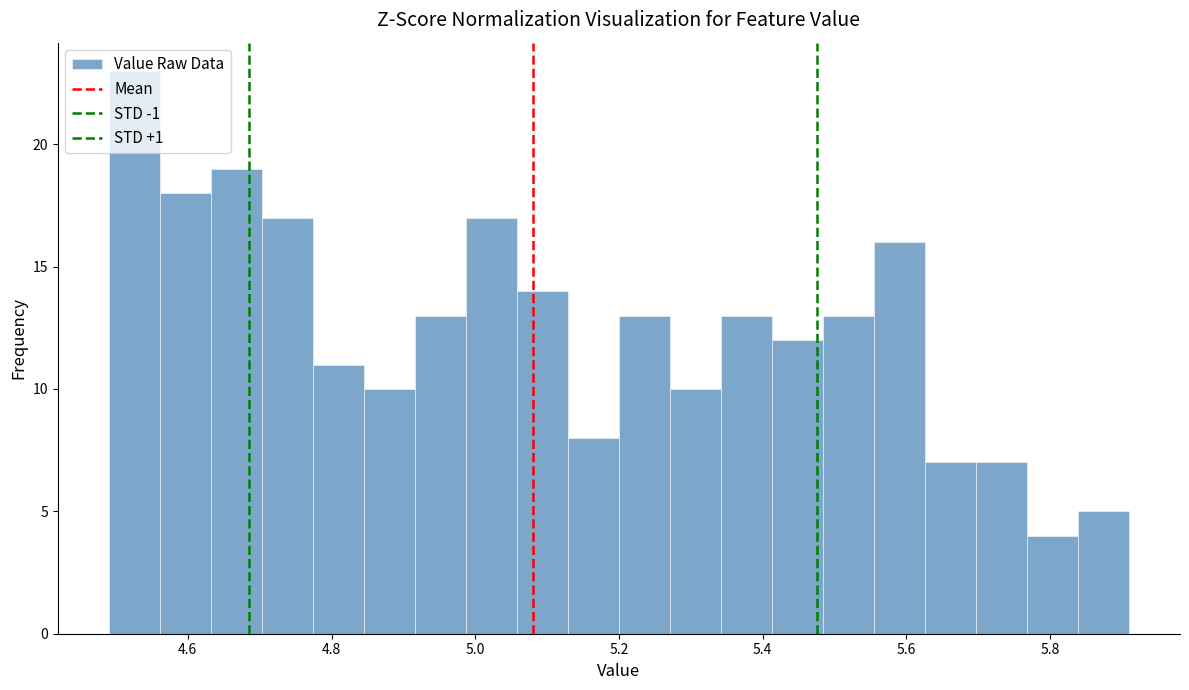

Around what value on the x-axis is the tallest bar? Give the approximate position of its centre, as read against the axis.

4.52